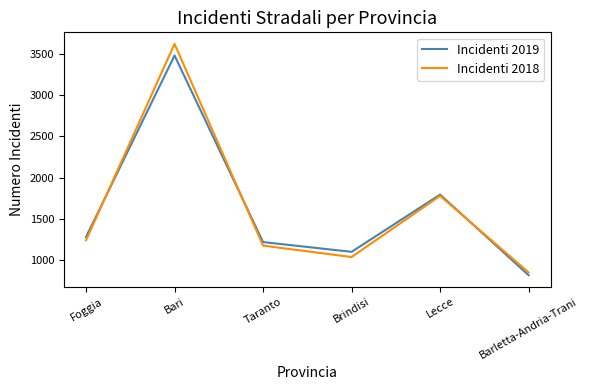

Rank the series at Barletta-Andria-Trani from highest to lowest value.

Incidenti 2018, Incidenti 2019